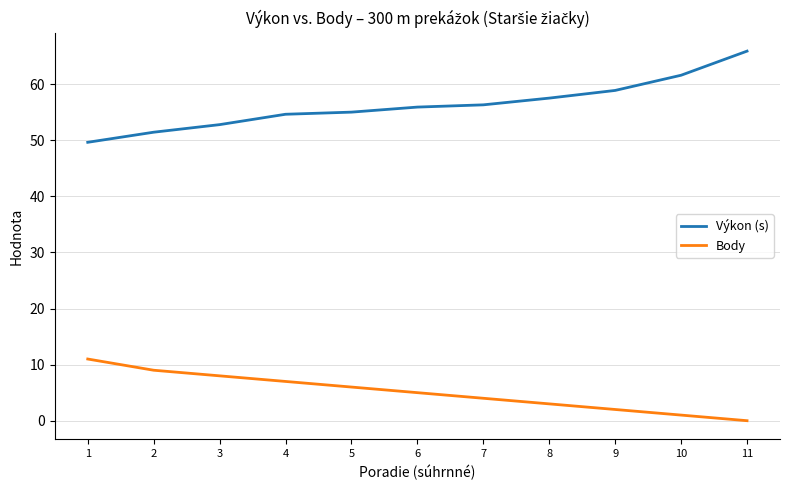

Which series changed the most between 5 and 10?

Výkon (s)